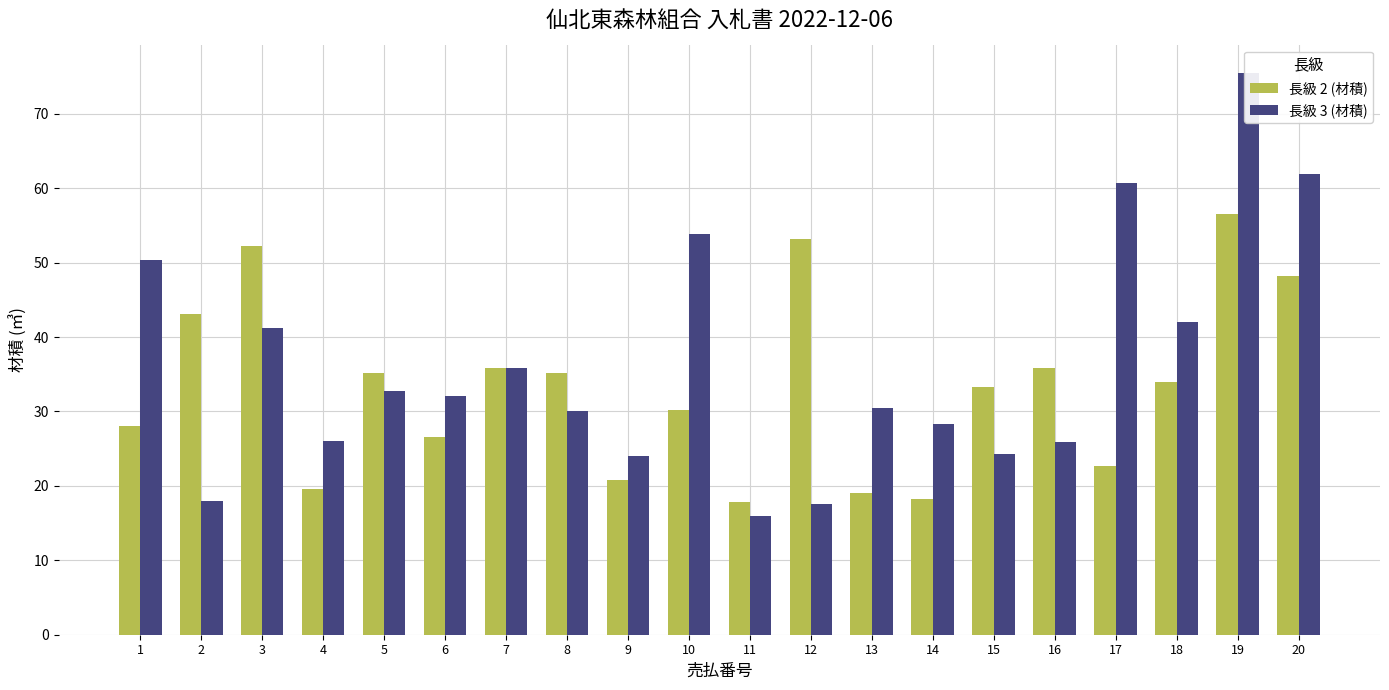

What is the value of the 長級 2 (材積) bar at the 6th from the left?

26.6